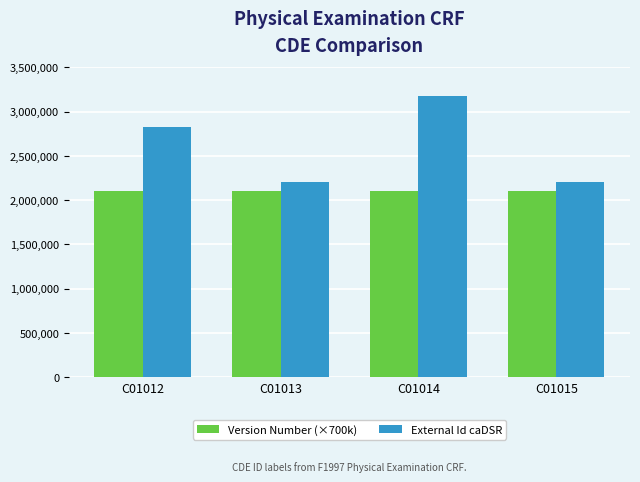

List the series in order of their peak value, lowest first.

Version Number (×700k), External Id caDSR